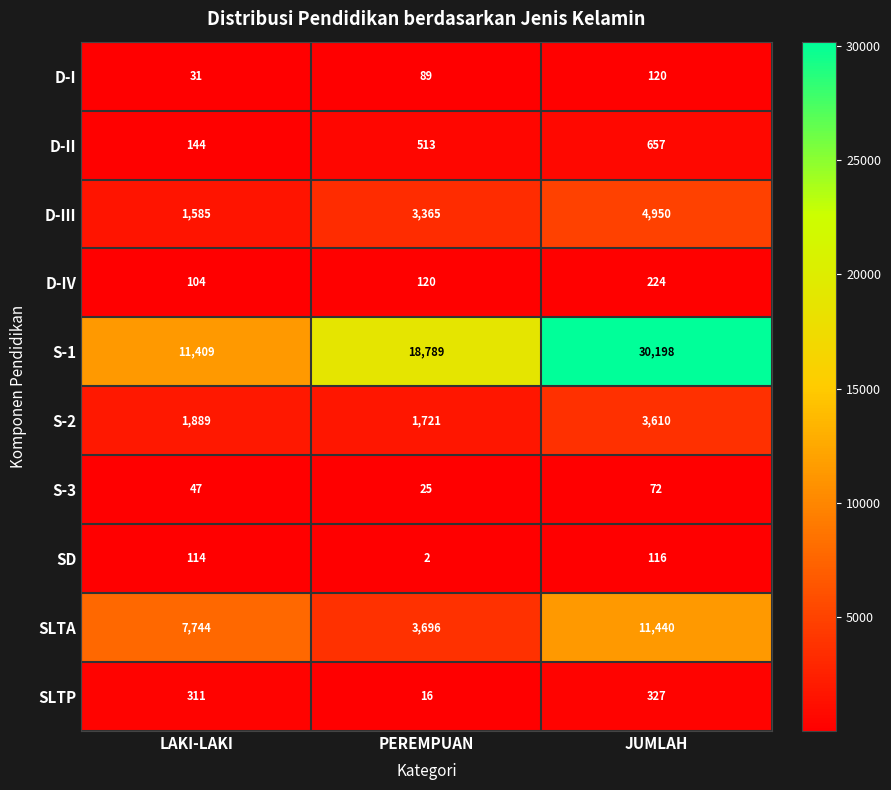

The D-III series shows 1585 at LAKI-LAKI. True or false?

True